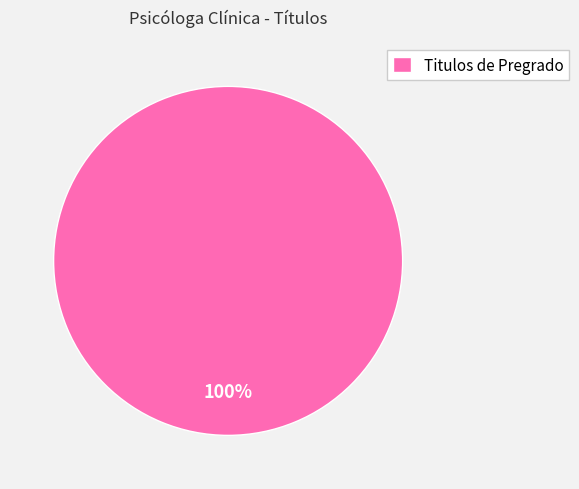

Rank the categories by value from highest to lowest.

Titulos de Pregrado